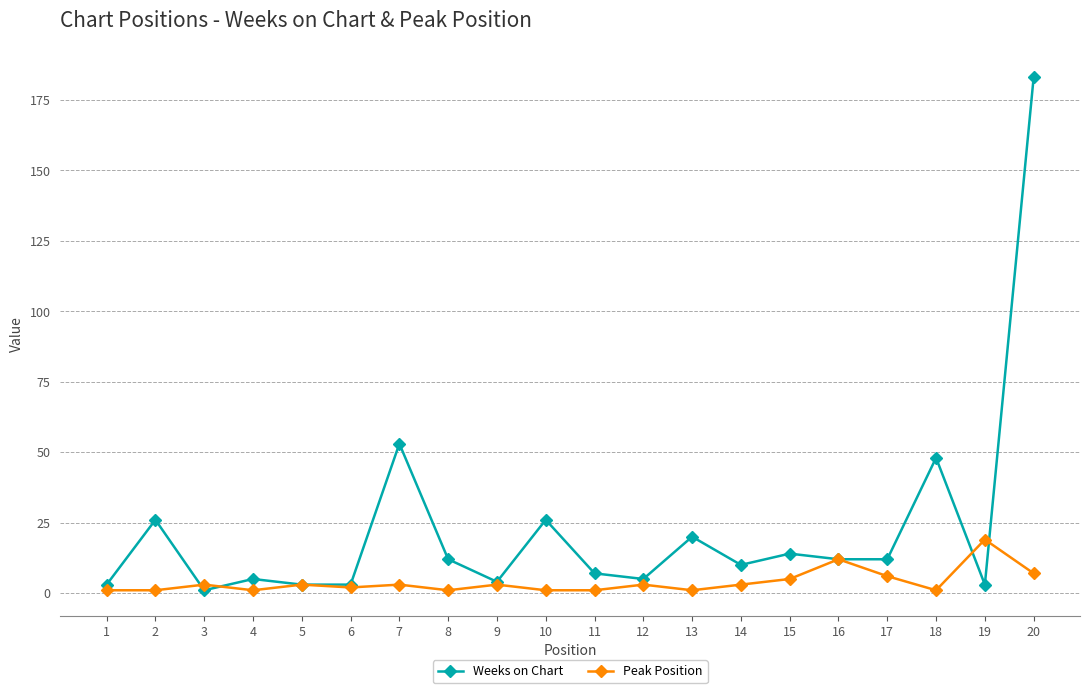

How many values in the Weeks on Chart series are below 12?

10